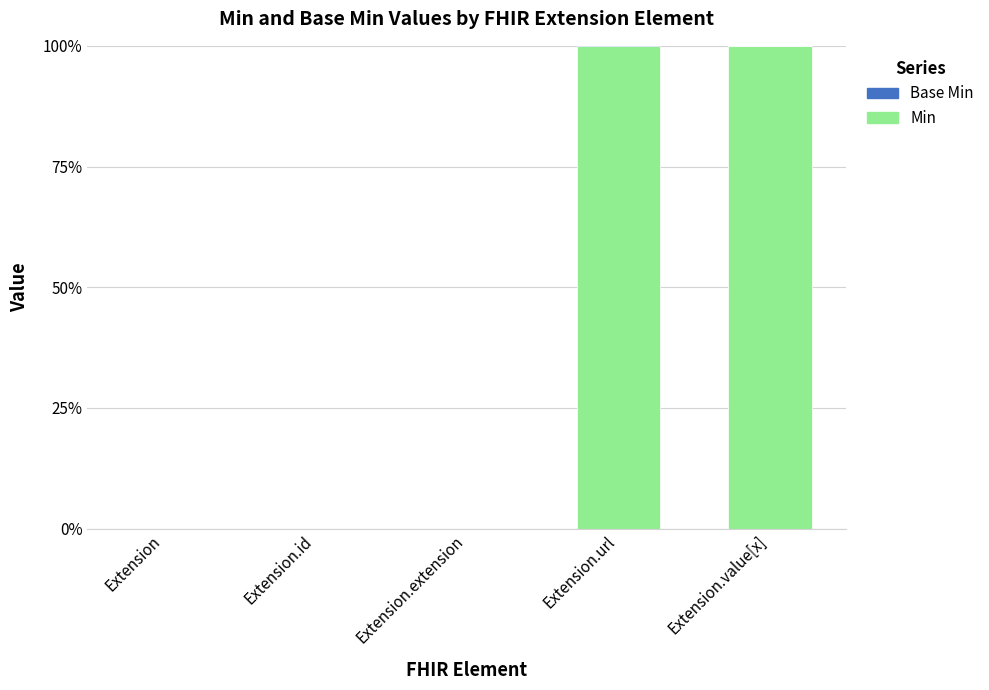

Where is Base Min nearest to the value 0?

Extension